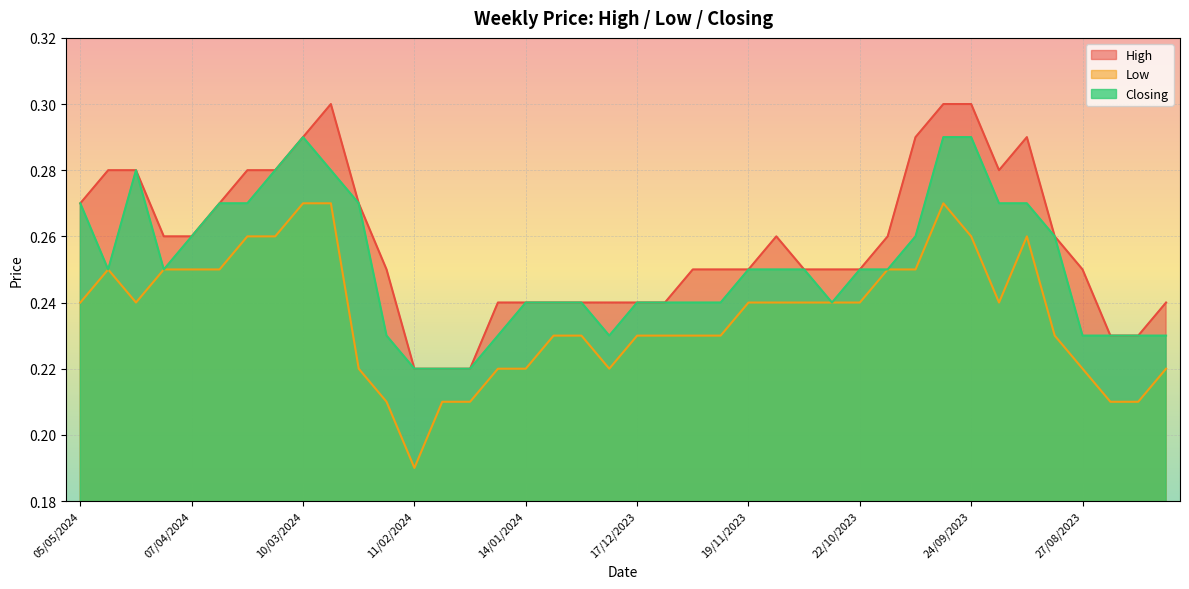

How many lines are shown in the chart?

3